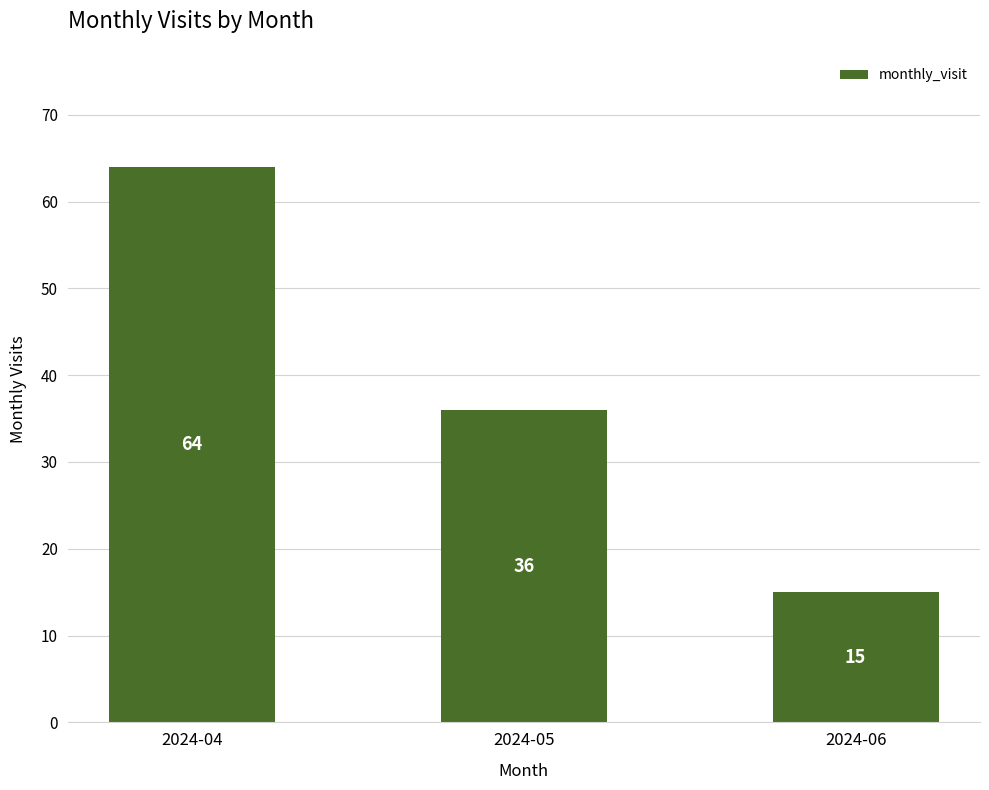

What is the value of the 1st bar from the left?

64